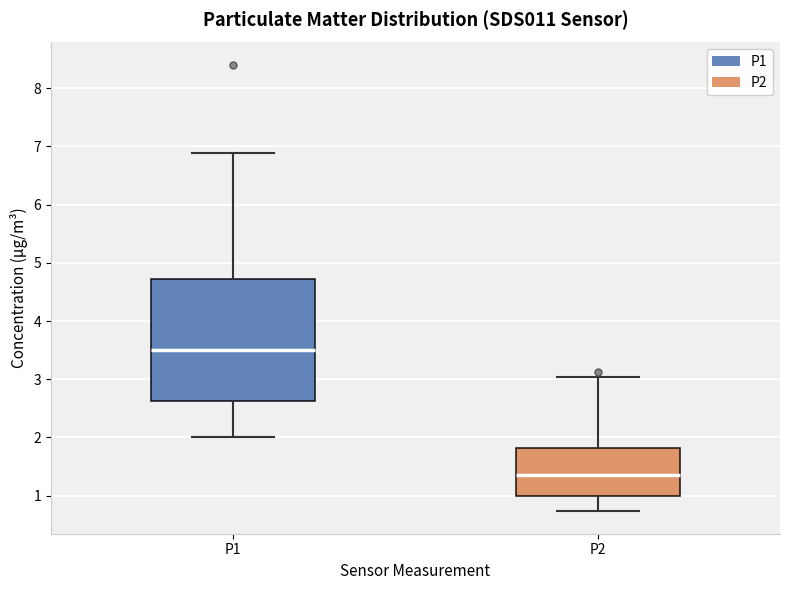

Reading left to right, read every box against the y-axis: the position of its median line, the range the box covers, and the ends of its whiskers. The values are not printed on the chart, so give them approximately, as read against the axis.

P1: median 3.5, box 2.6 to 4.7, whiskers 2.0 to 6.9
P2: median 1.4, box 1.0 to 1.8, whiskers 0.7 to 3.0